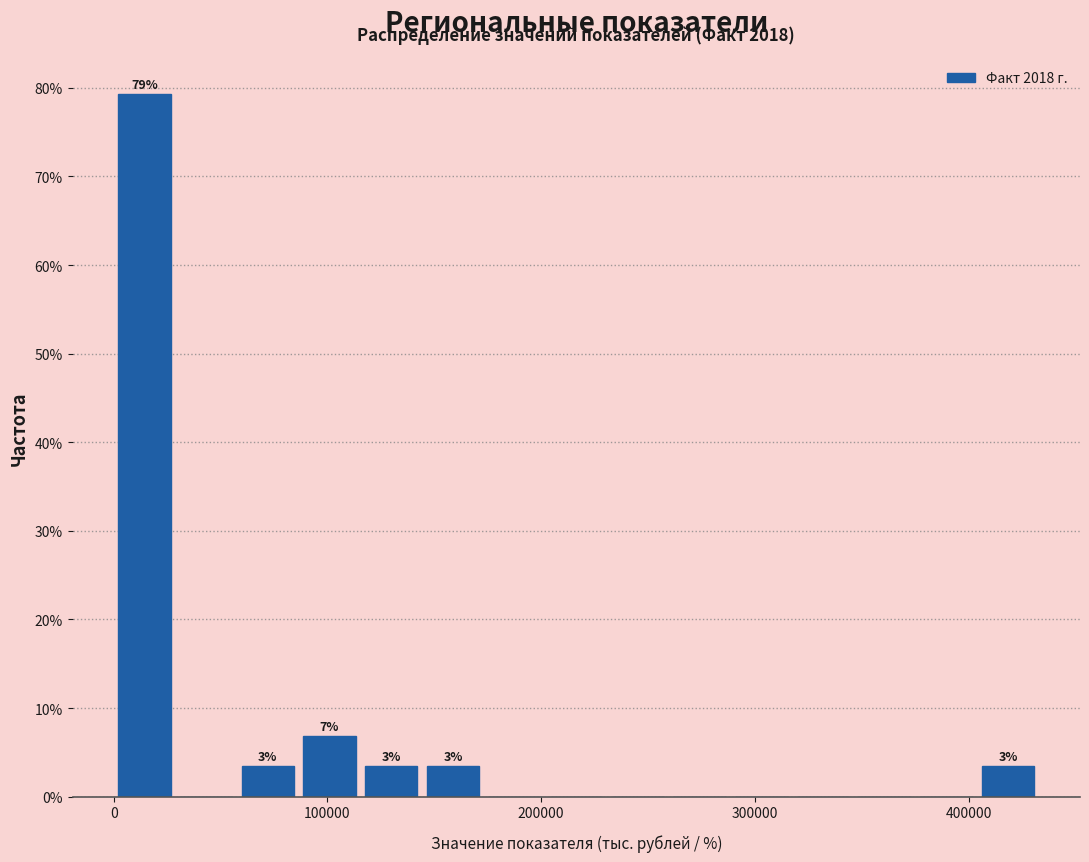

Read against the x-axis, roughly where is the centre of the tallest bar?

10000